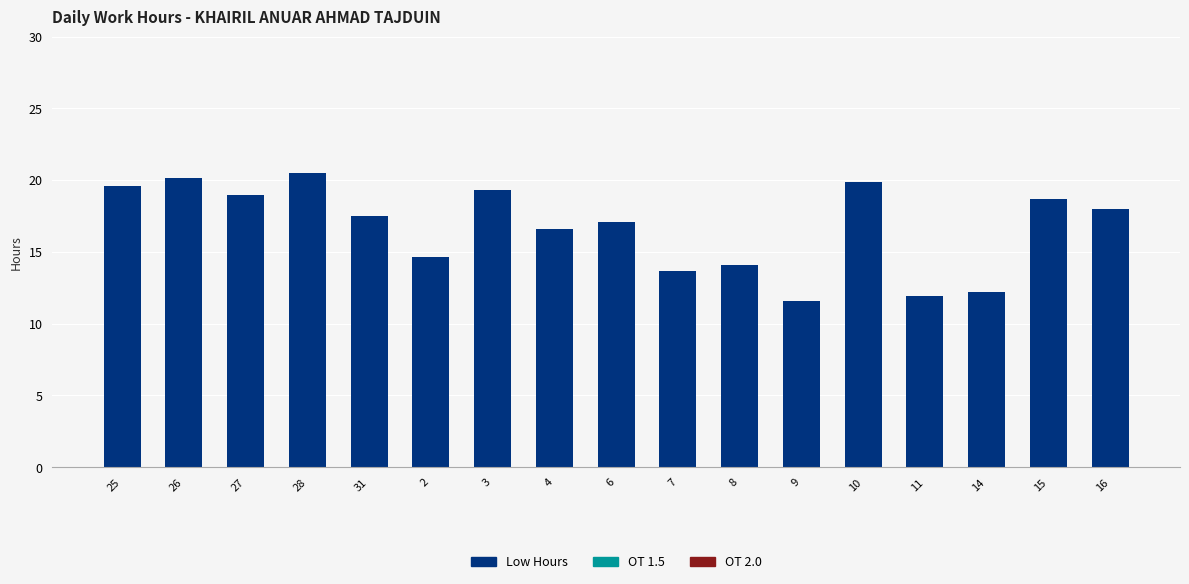

Between 8 and 11, which is larger?

8